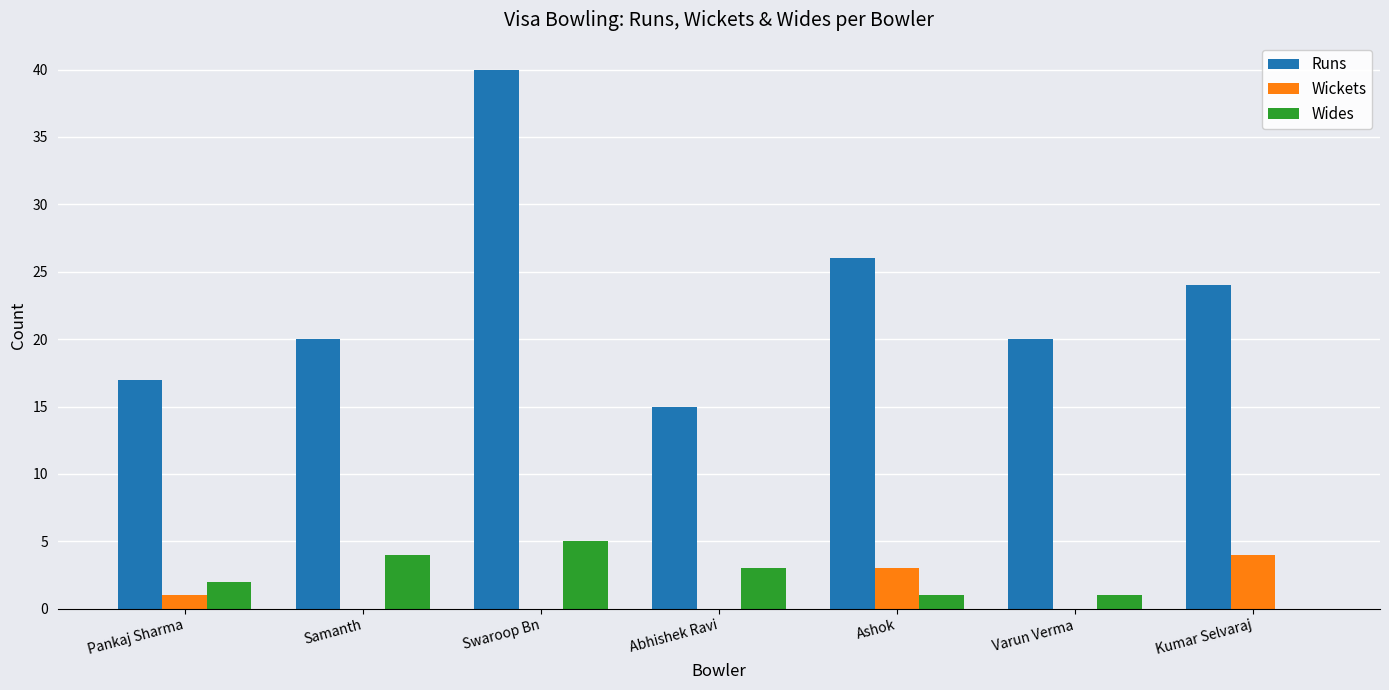

The Runs series shows 17 at Pankaj Sharma. True or false?

True